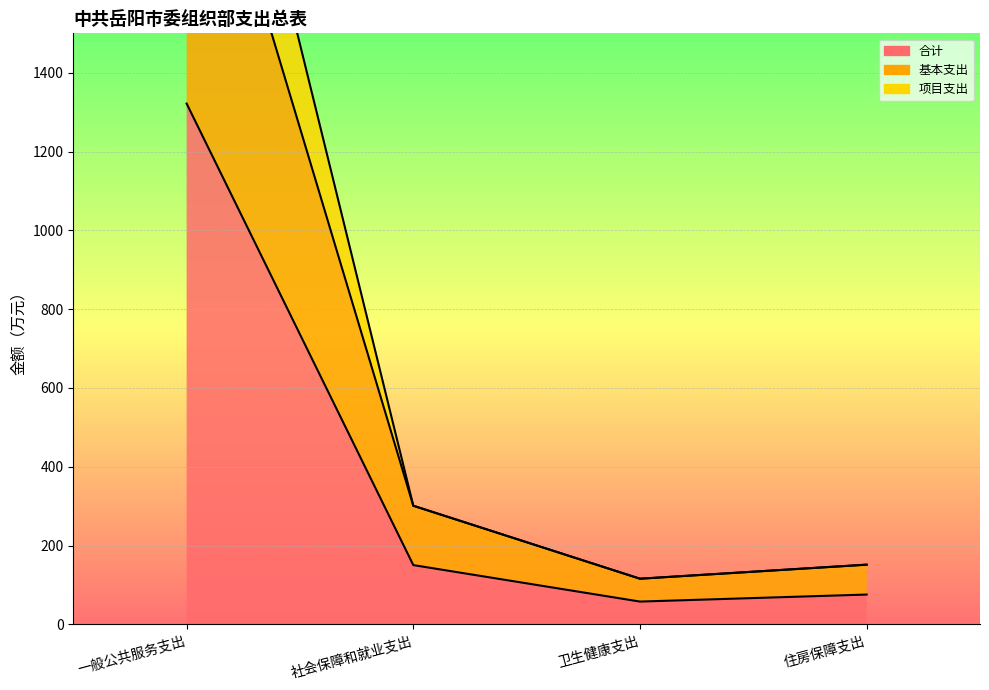

What is the label of the 3rd point from the right?

社会保障和就业支出